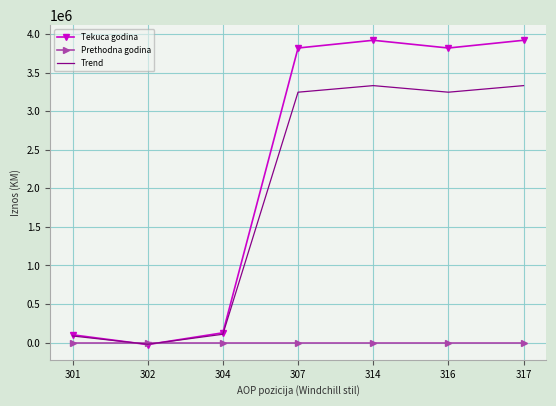

Rank the series by their maximum value, from lowest to highest.

Prethodna godina, Trend, Tekuca godina